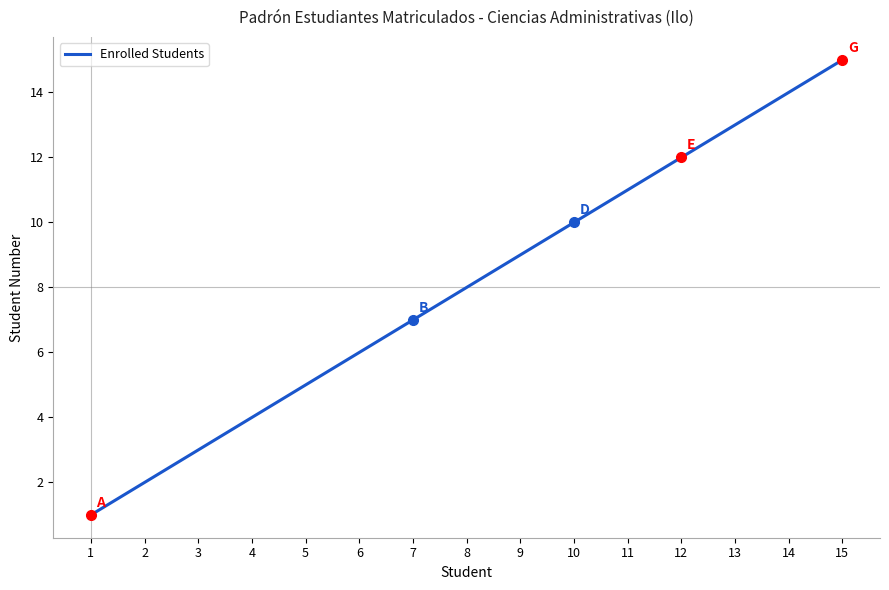

Reading left to right, what are all the values shown in this chart?

1	2	3	4	5	6	7	8	9	10	11	12	13	14	15